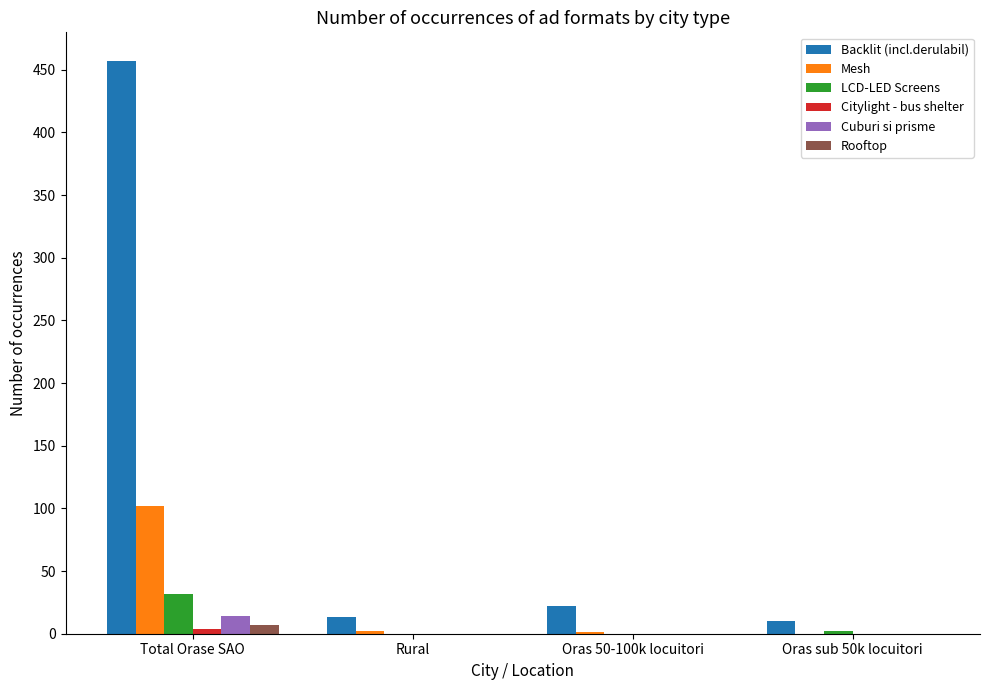

At which category is the sum across all series the highest?

Total Orase SAO